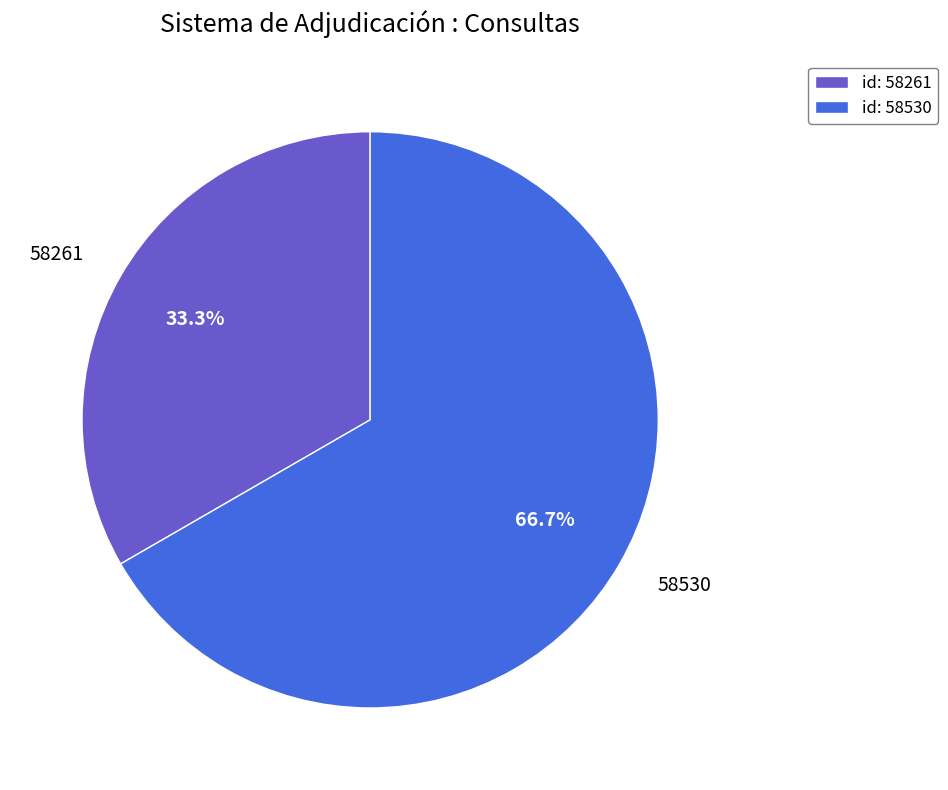

How many slices are in this pie chart?

2